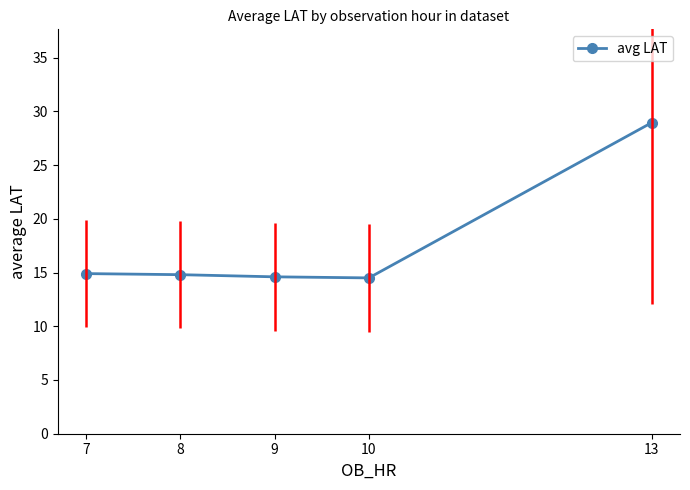

What is the maximum value shown in the chart?

28.9